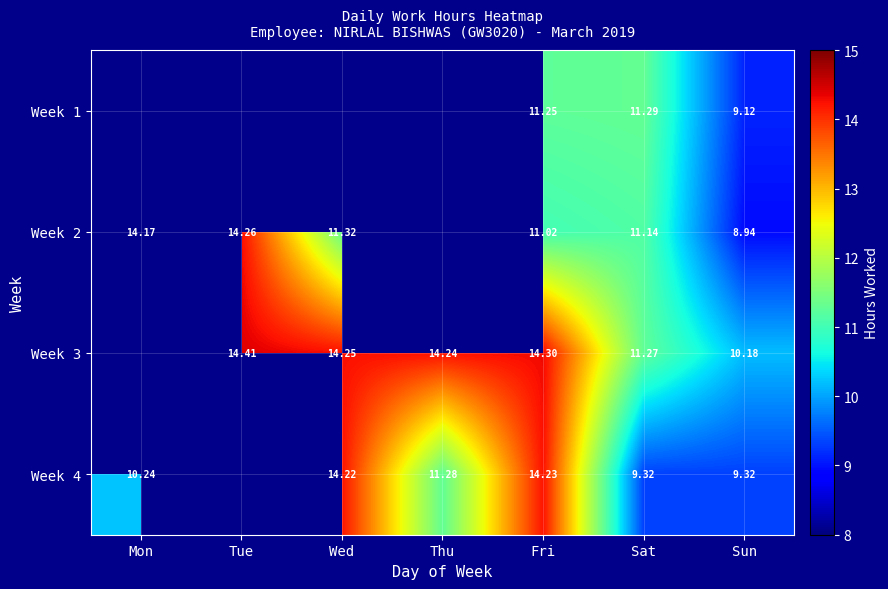

Is the value of Week 1 at Sat greater than the value of Week 2 at Wed?

No